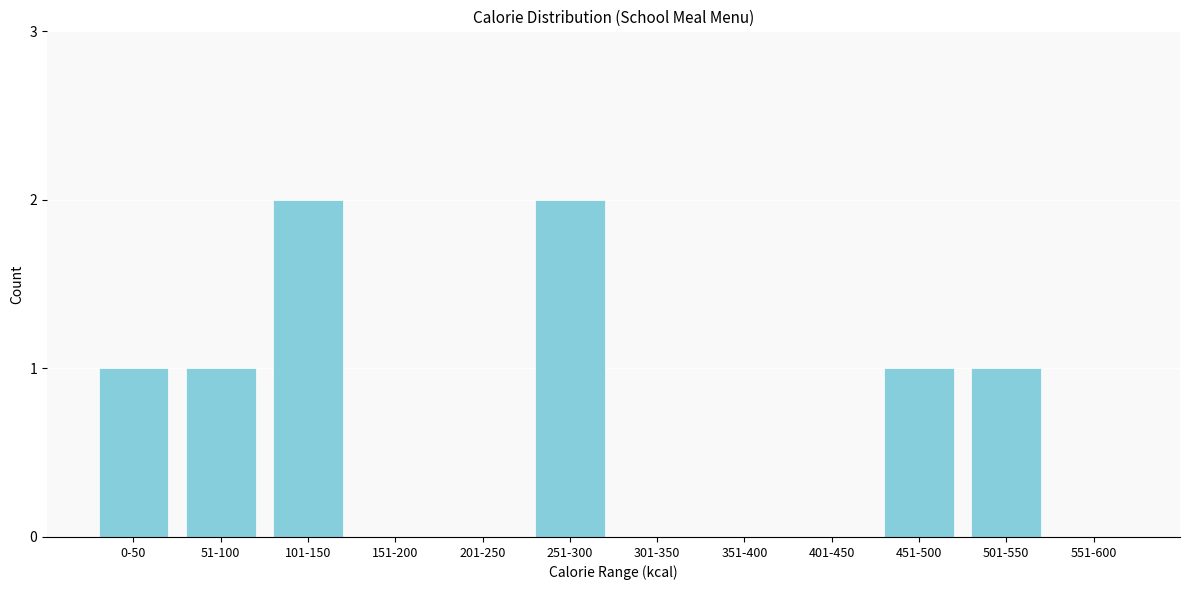

Reading left to right, transcribe all the data shown in this chart.

0-50=1	51-100=1	101-150=2	151-200=0	201-250=0	251-300=2	301-350=0	351-400=0	401-450=0	451-500=1	501-550=1	551-600=0